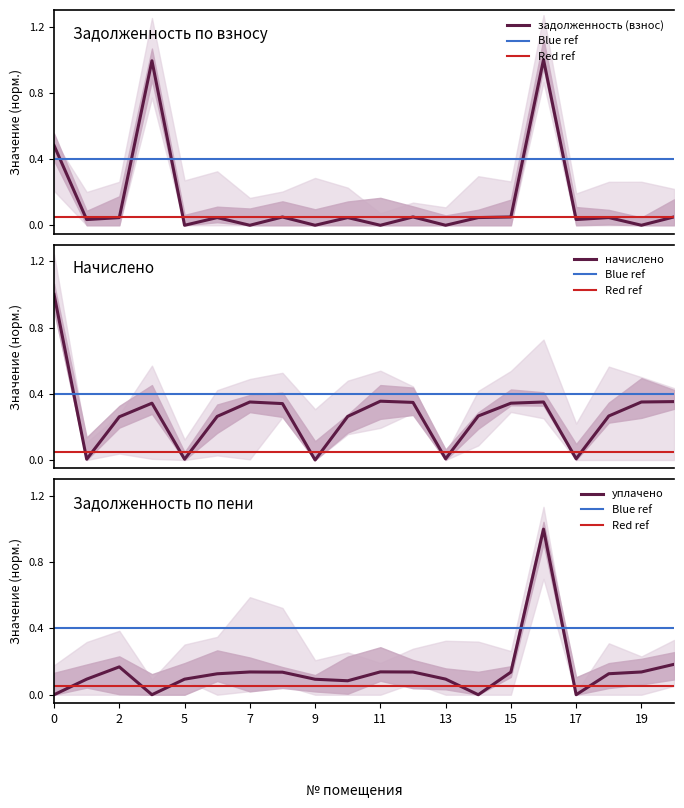

What is the difference between the начислено values at 7 and 5?

0.3